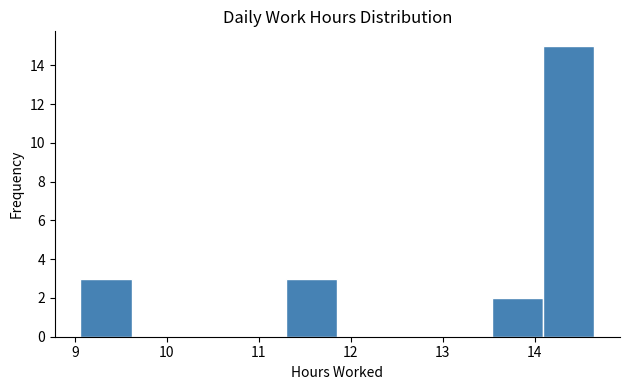

Reading left to right, list every bar in this chart as the range it spans on the x-axis followed by its height. Neither the bar edges nor the heights are printed on the chart, so give them approximately, as read against the axes.

9.1 to 9.6: 3
9.6 to 10.2: 0
10.2 to 10.7: 0
10.7 to 11.3: 0
11.3 to 11.9: 3
11.9 to 12.4: 0
12.4 to 13.0: 0
13.0 to 13.5: 0
13.5 to 14.1: 2
14.1 to 14.7: 15